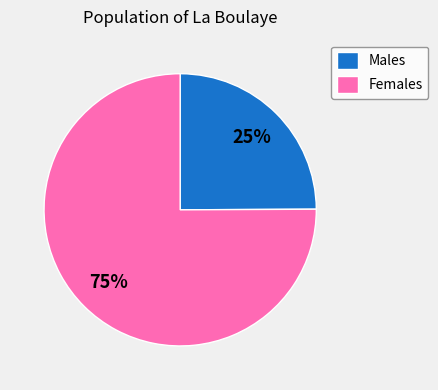

Is there a majority slice in this chart?

Yes